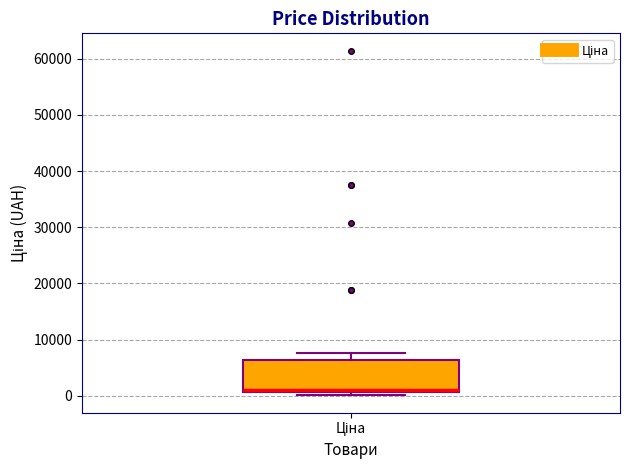

Where is the upper edge of the box for Ціна on the y-axis? The values are not printed on the chart, so give them approximately, as read against the axis.

6000